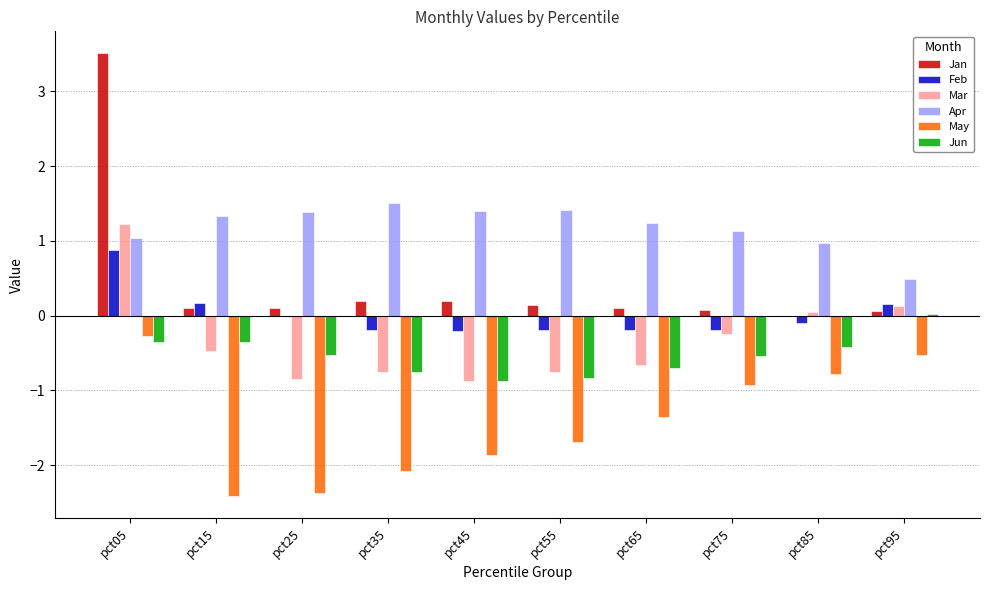

What is the total value across all series at pct35?

-2.1